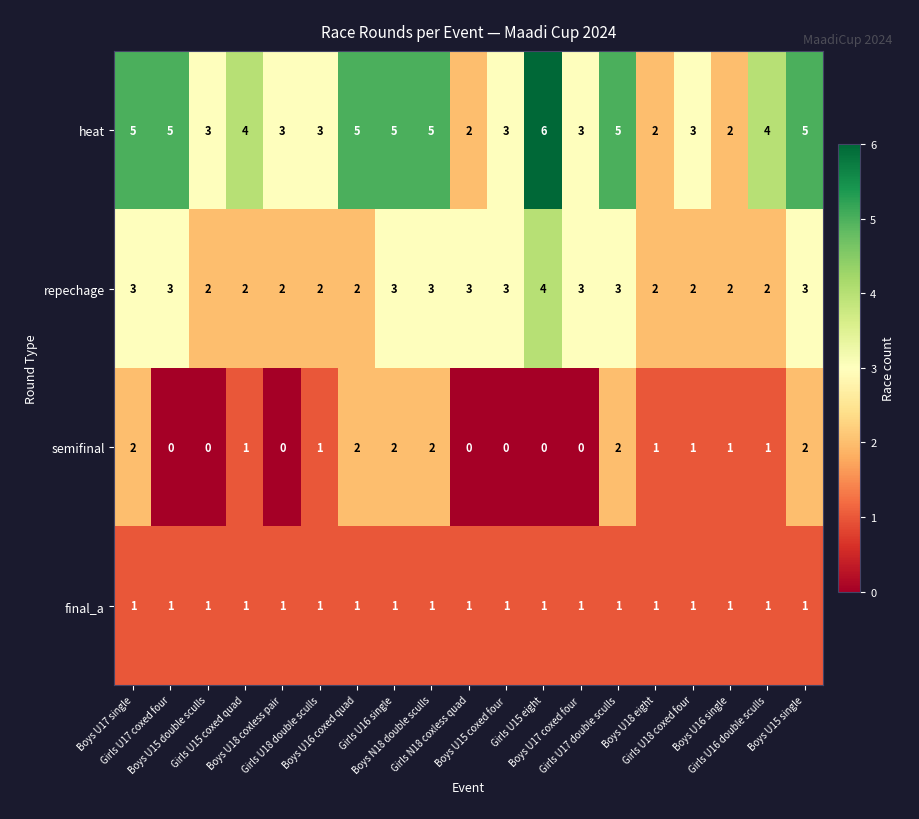

Which series has the widest spread of values?

heat